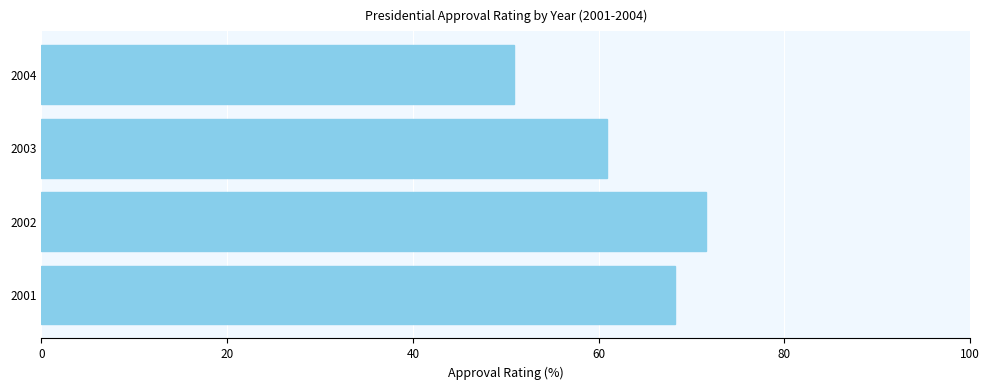

List the labels in order of value, largest first.

2002, 2001, 2003, 2004